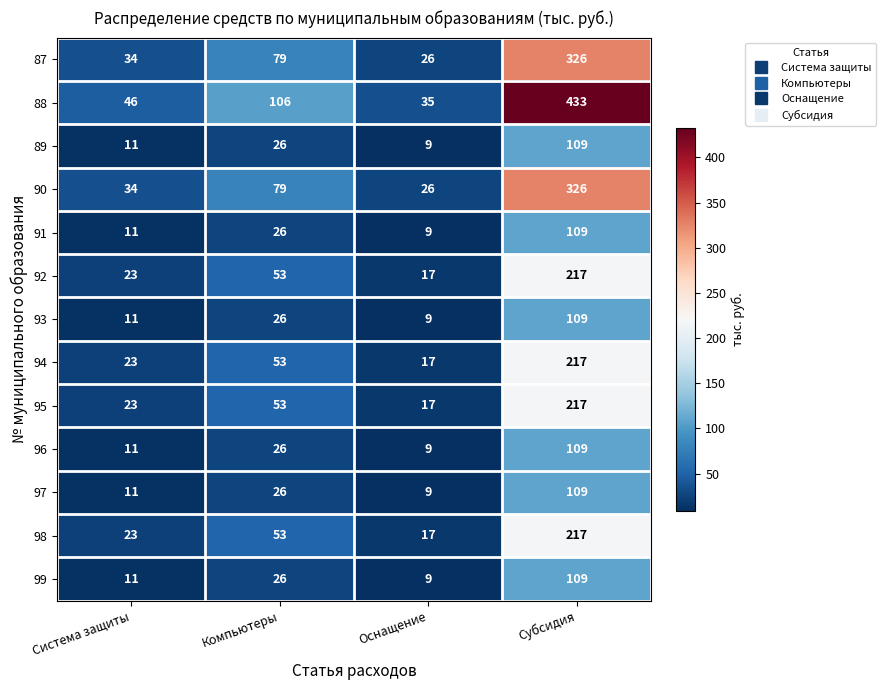

What value does the 90 series have at Система защиты, to the nearest 5?

35